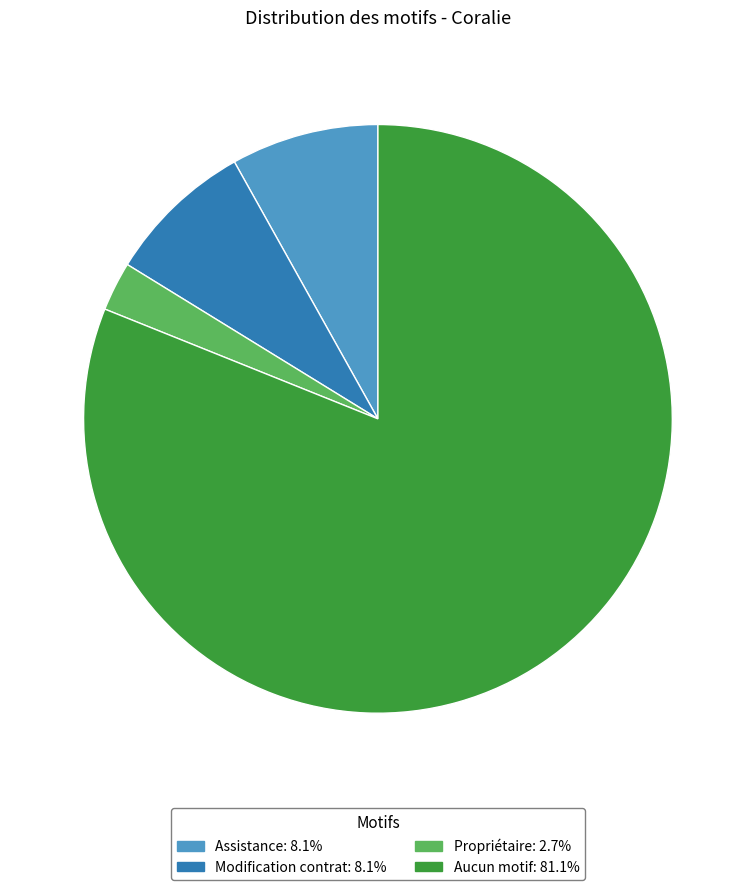

How many slices are in this pie chart?

4